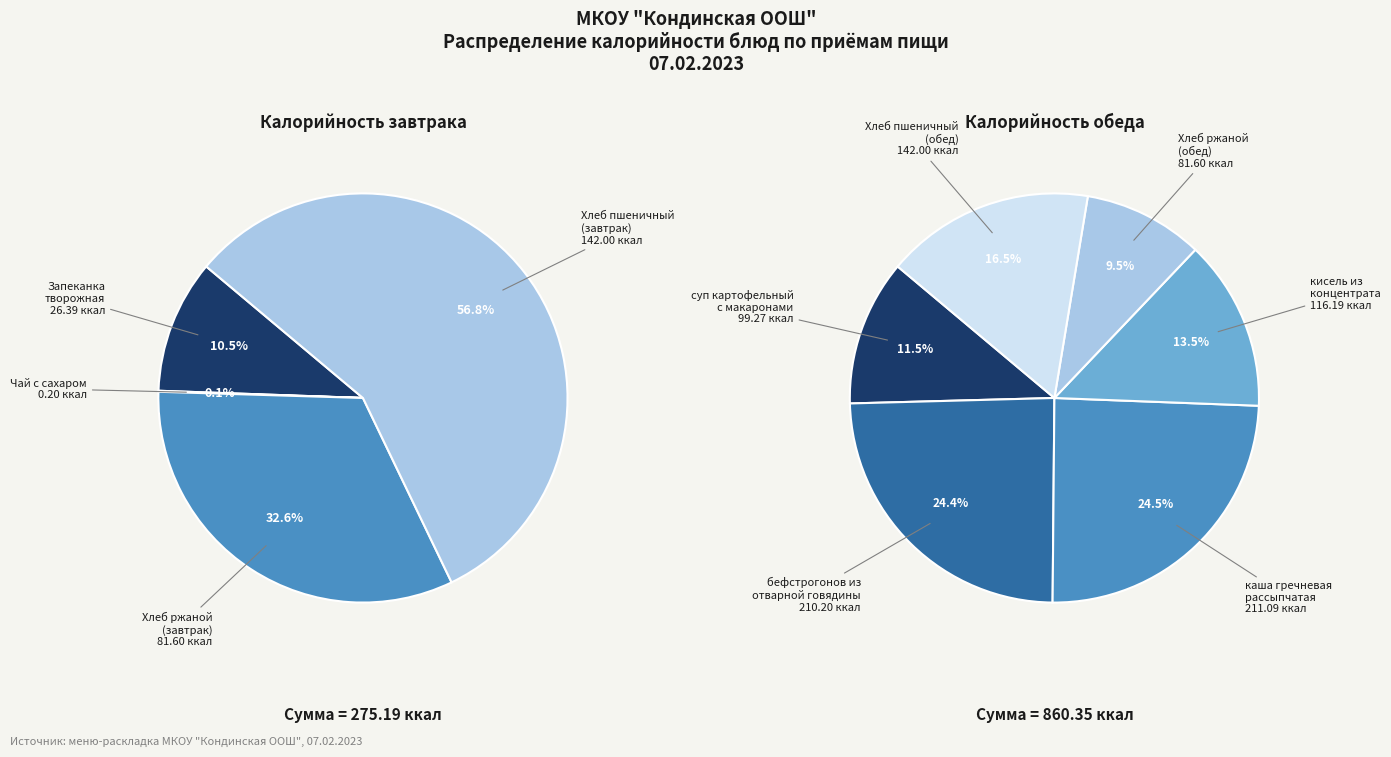

Which category has the smallest portion of the pie?

Чай с сахаром